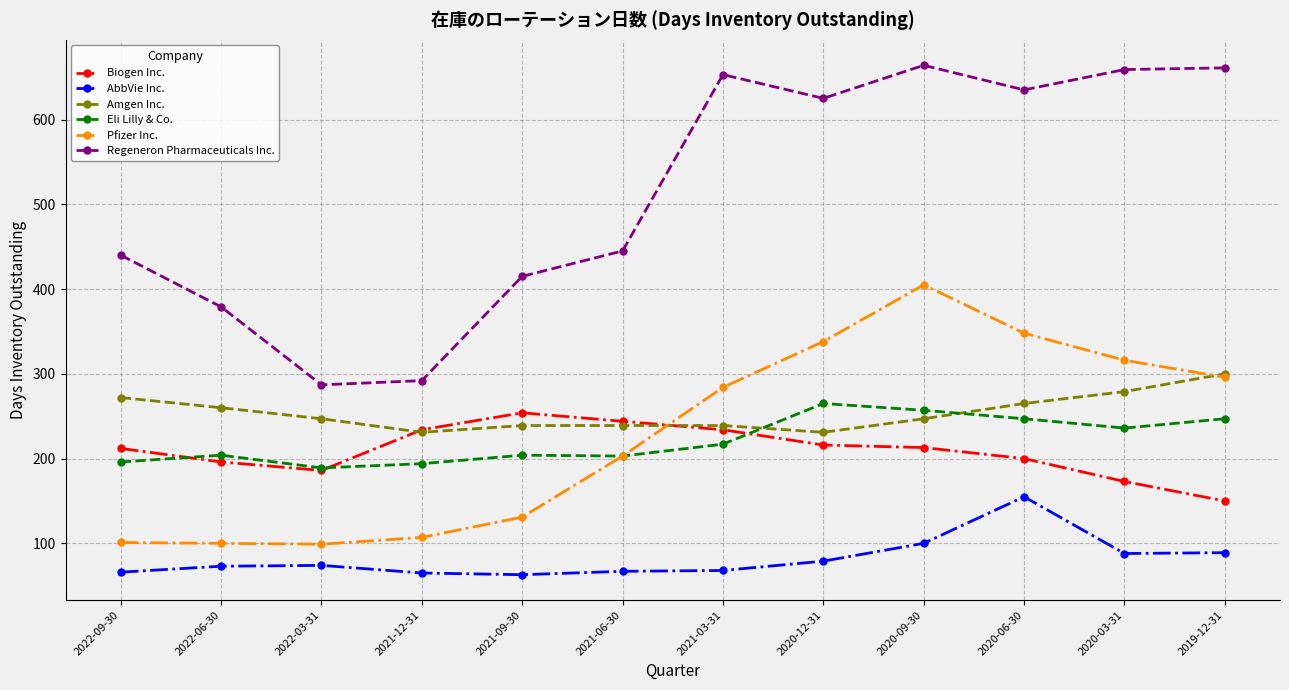

True or false: Biogen Inc. and Eli Lilly & Co. cross at least once.

True